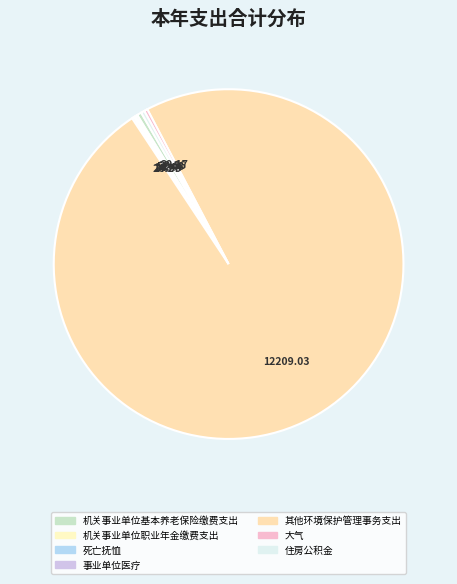

Which category has the smallest portion of the pie?

死亡抚恤